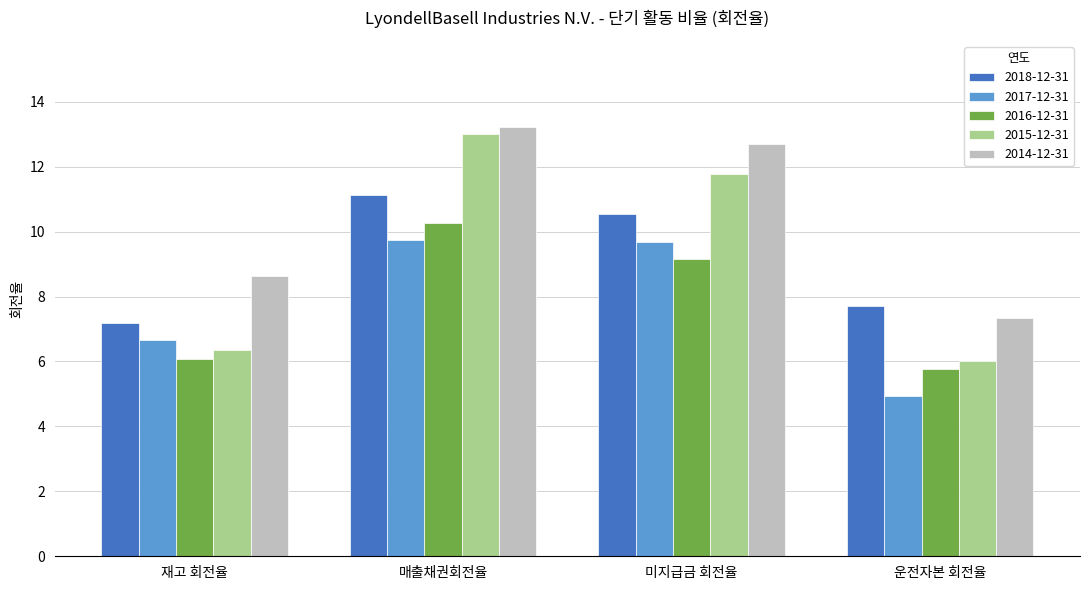

Rank the categories by 2015-12-31 value from highest to lowest.

매출채권회전율, 미지급금 회전율, 재고 회전율, 운전자본 회전율